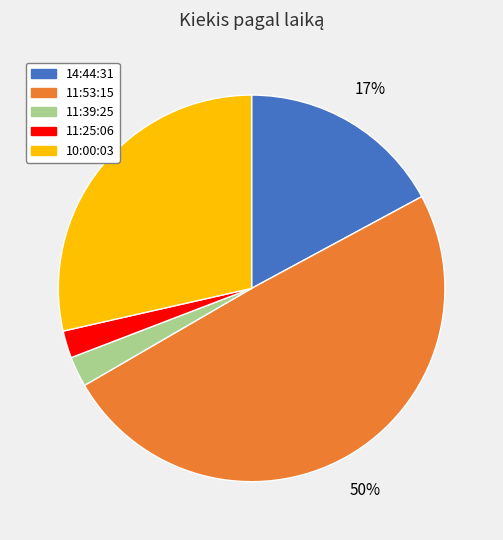

The 10:00:03 slice represents 29% of the pie. True or false?

True